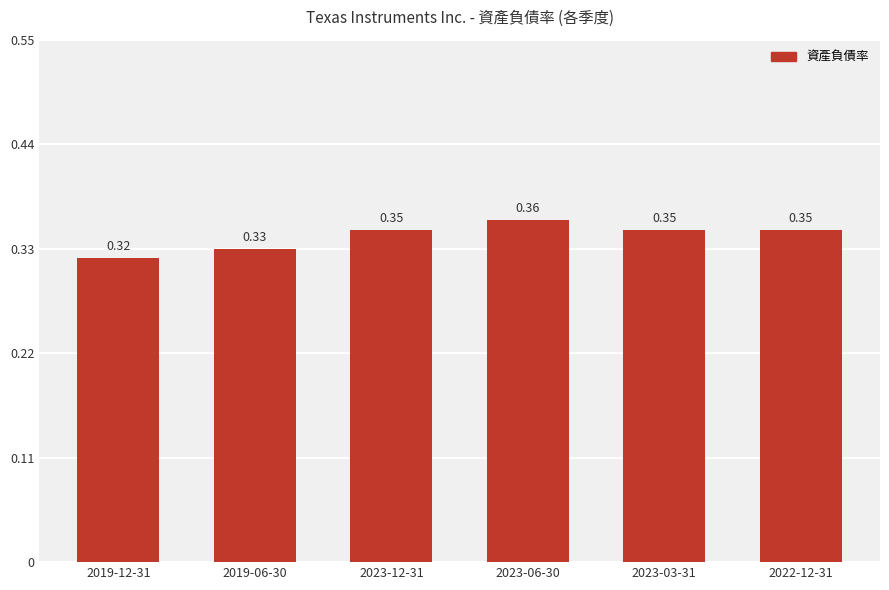

What is the sum of the values at 2023-03-31 and 2022-12-31?

0.7